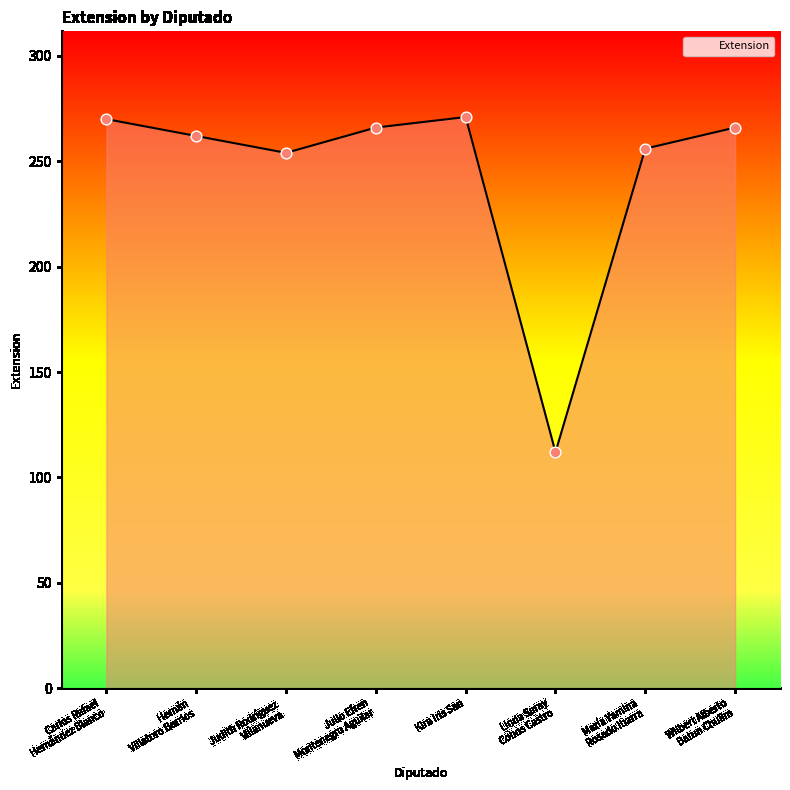

Which has a higher value, María Yamina
Rosado Ibarra or Wilbert Alberto
Batun Chulim?

Wilbert Alberto
Batun Chulim